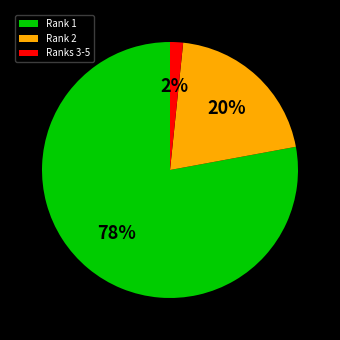

What percentage is the Rank 1 slice, to the nearest percent?

78%